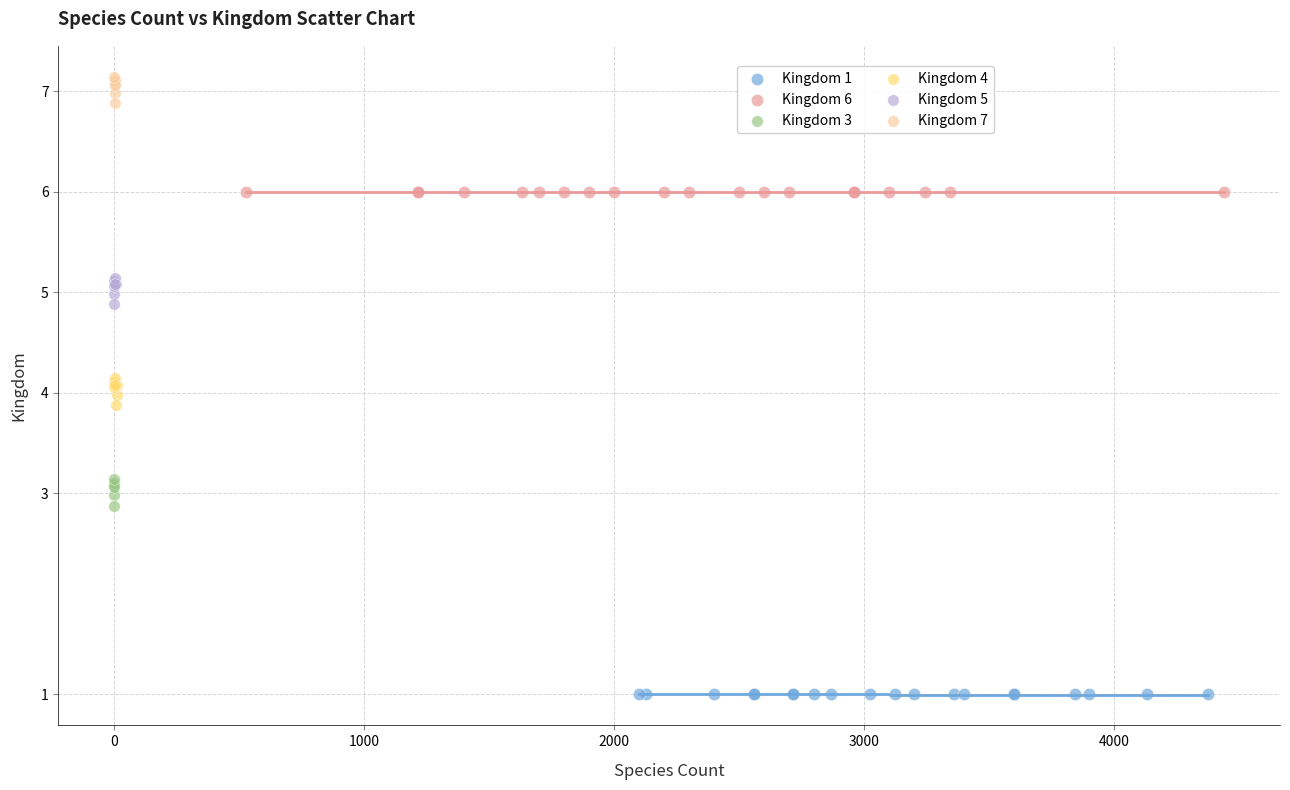

Which series contains the highest Y value?

Kingdom 7